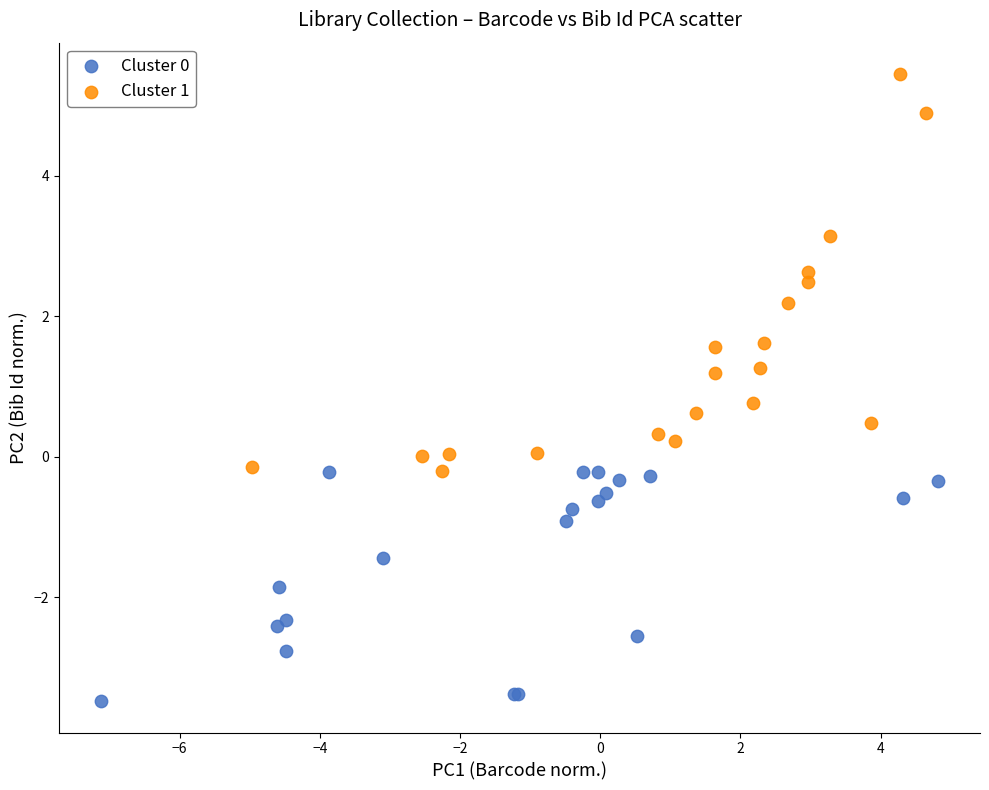

Which series has the largest Y range (max minus min)?

Cluster 1